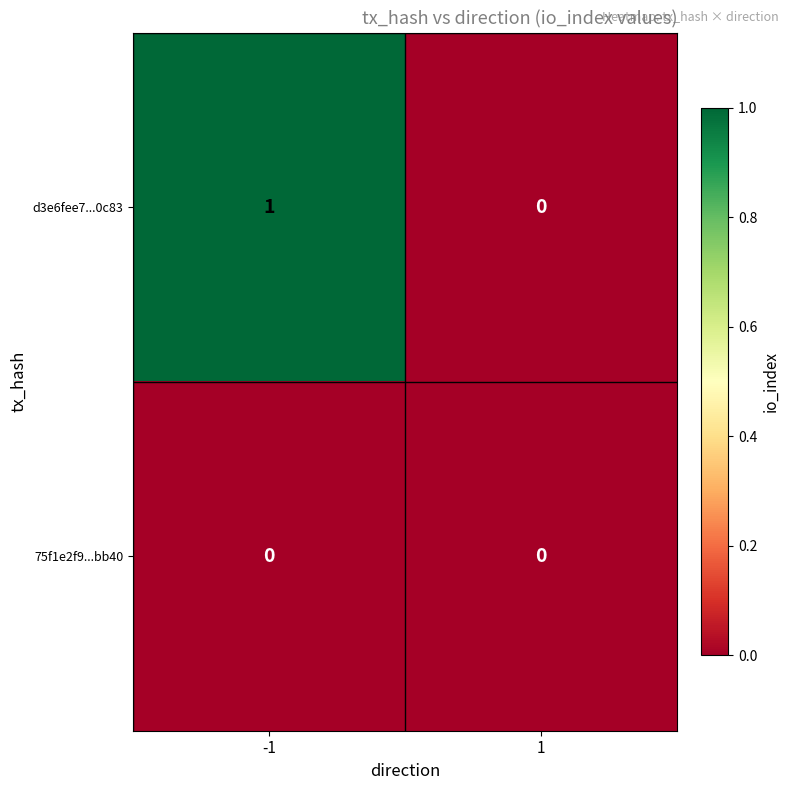

Rank the series by their maximum value, from lowest to highest.

75f1e2f9...bb40, d3e6fee7...0c83